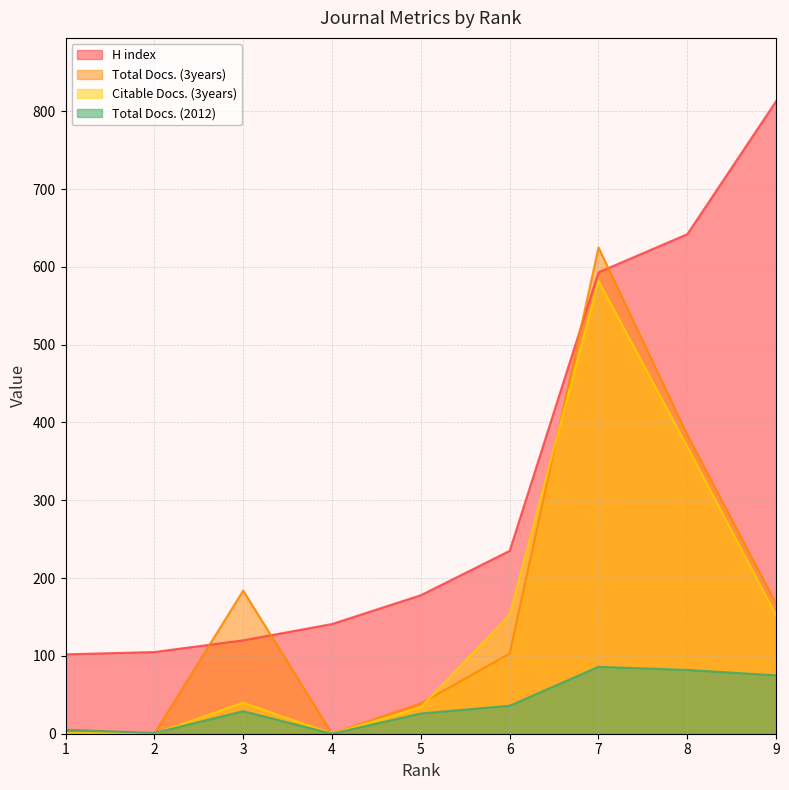

At which label is Citable Docs. (3years) closest to 291?

8